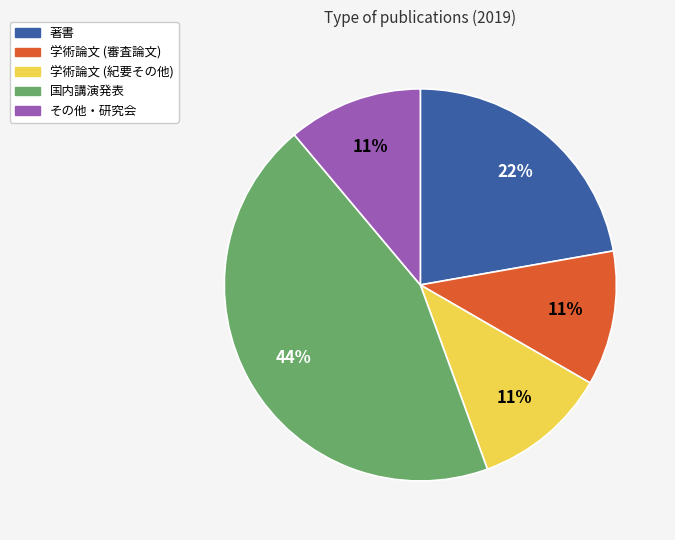

How many segments does this pie chart have?

5